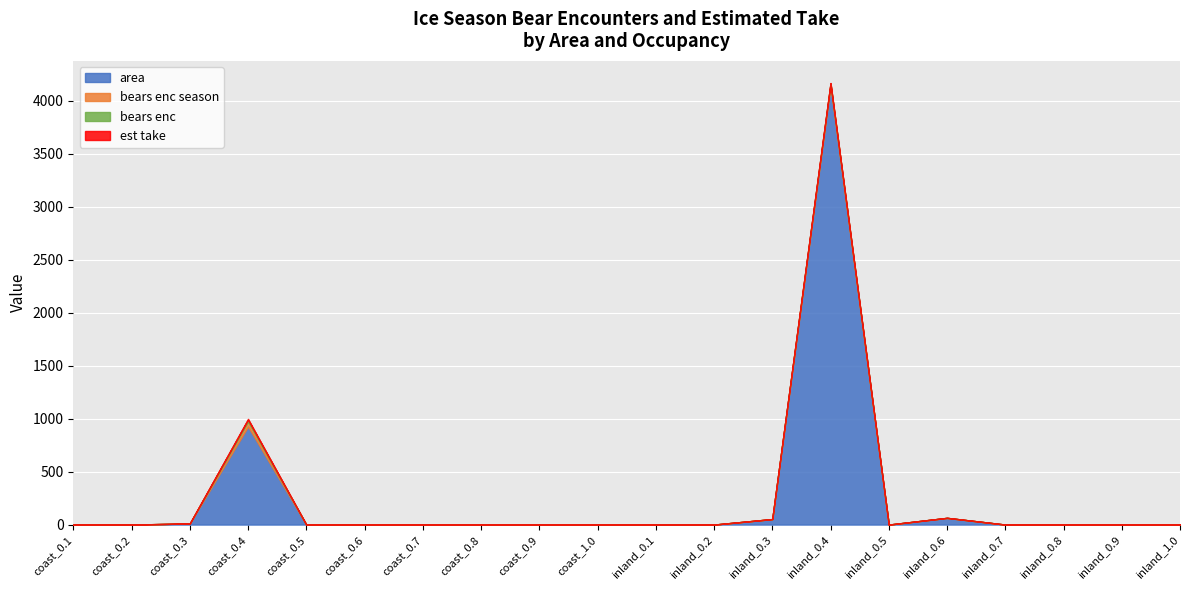

The est take series shows 0.0 at inland_0.9. True or false?

True